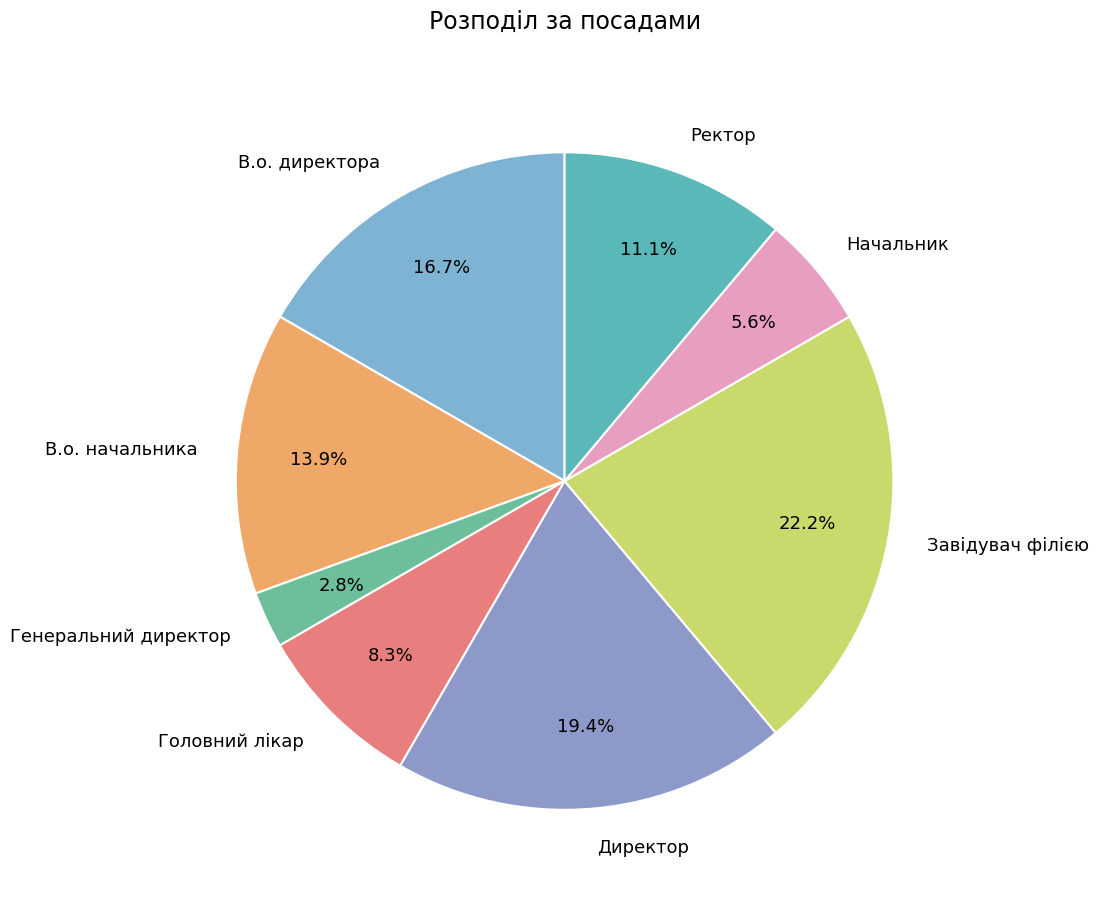

Which category has the biggest portion of the pie?

Завідувач філією